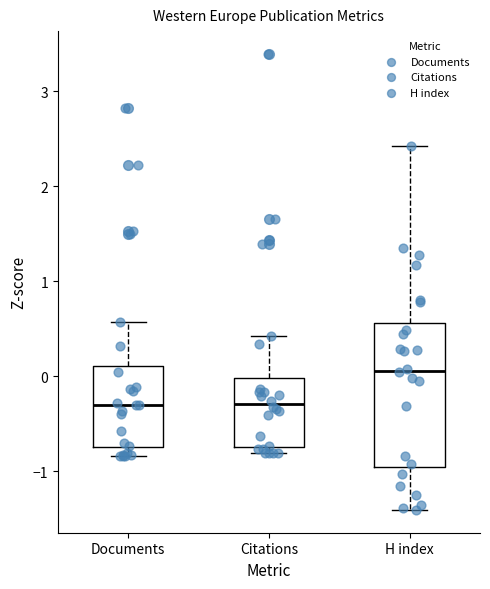

Which box is the tallest, from its lower edge to its upper edge?

H index